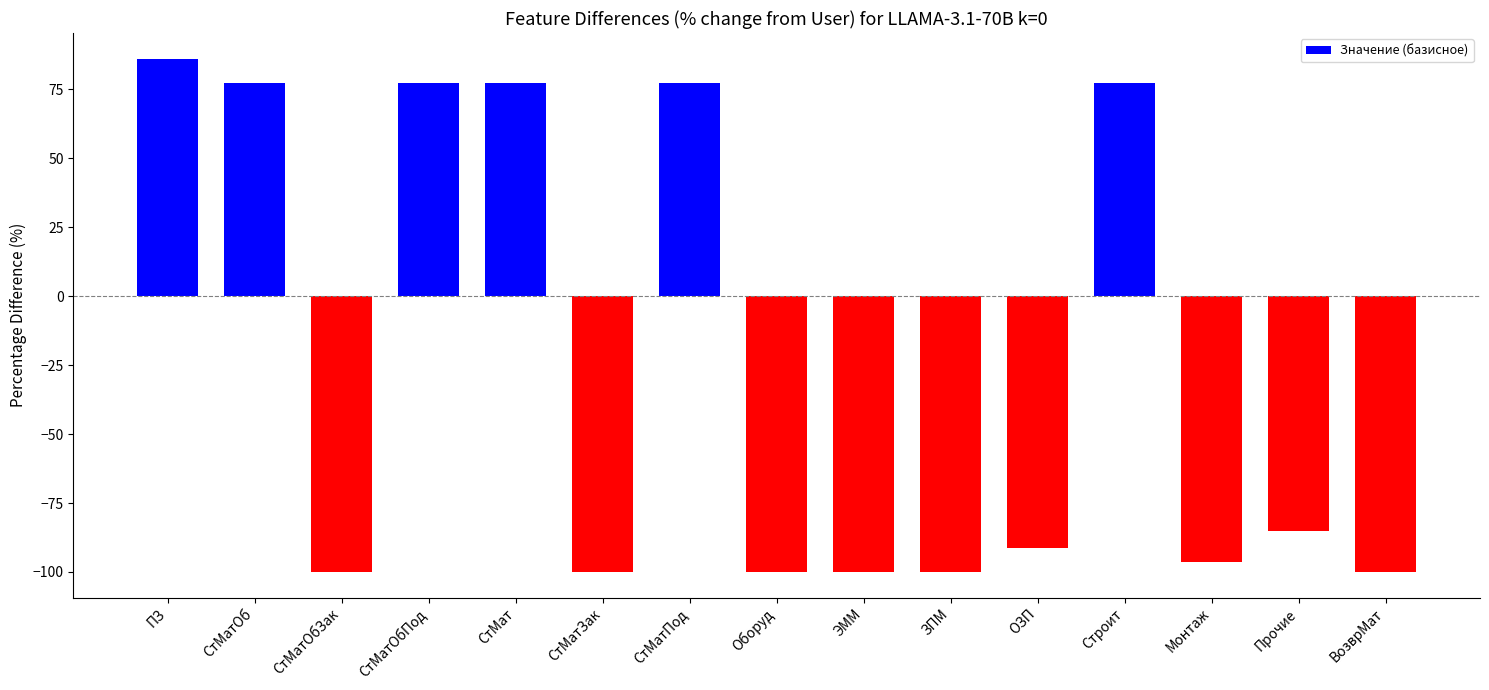

What is the smallest value displayed?

-100.0